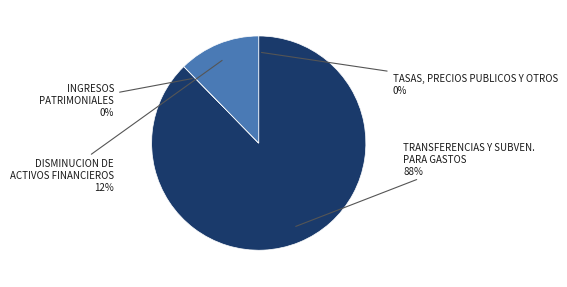

Is it true that DISMINUCION DE ACTIVOS FINANCIEROS is 12% of the pie?

True